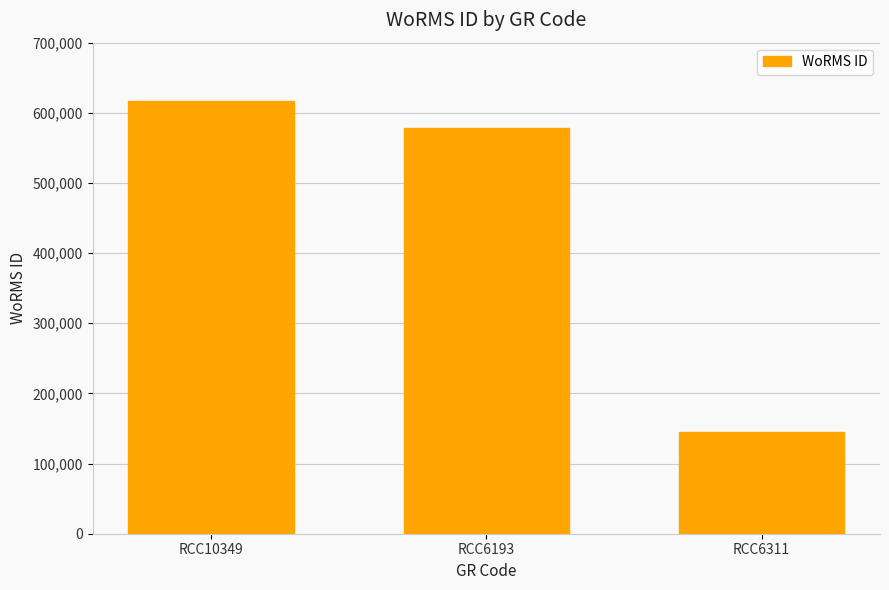

Between RCC10349 and RCC6193, which is larger?

RCC10349